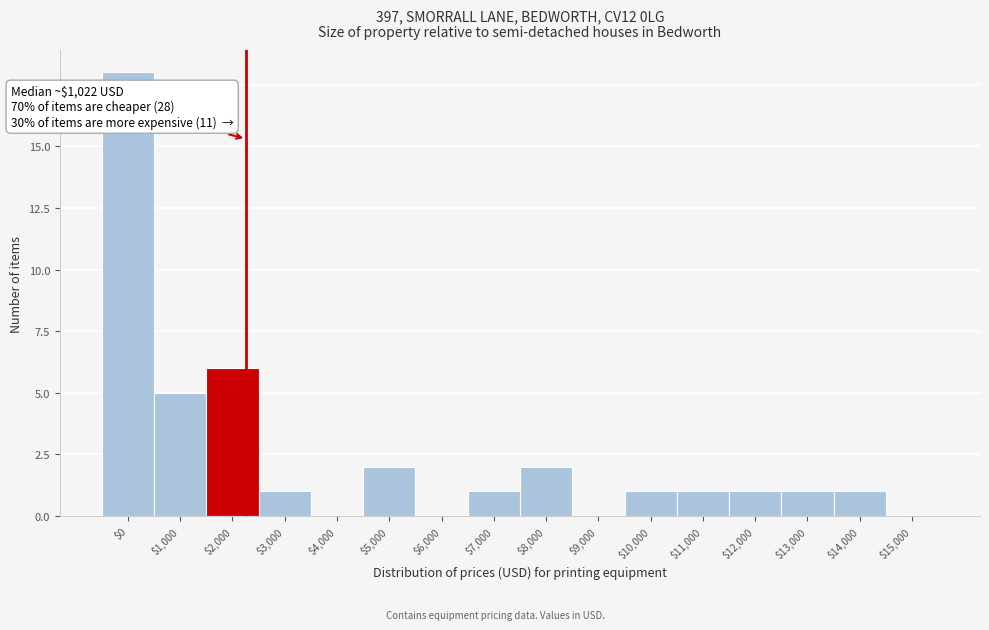

What is the sum of all values?

40